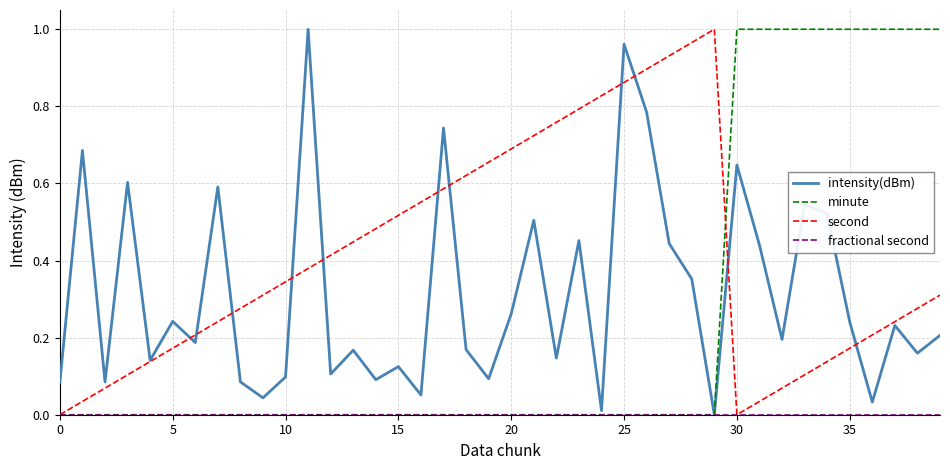

Reading right to left, list all the values displayed in this chart.

intensity(dBm): 0.2	0.2	0.2	0.0	0.2	0.5	0.5	0.2	0.4	0.6	0.0	0.4	0.4	0.8	1.0	0.0	0.5	0.1	0.5	0.3	0.1	0.2	0.7	0.1	0.1	0.1	0.2	0.1	1.0	0.1	0.0	0.1	0.6	0.2	0.2	0.1	0.6	0.1	0.7	0.1
minute: 1.0	1.0	1.0	1.0	1.0	1.0	1.0	1.0	1.0	1.0	0.0	0.0	0.0	0.0	0.0	0.0	0.0	0.0	0.0	0.0	0.0	0.0	0.0	0.0	0.0	0.0	0.0	0.0	0.0	0.0	0.0	0.0	0.0	0.0	0.0	0.0	0.0	0.0	0.0	0.0
second: 0.3	0.3	0.2	0.2	0.2	0.1	0.1	0.1	0.0	0.0	1.0	1.0	0.9	0.9	0.9	0.8	0.8	0.8	0.7	0.7	0.7	0.6	0.6	0.6	0.5	0.5	0.4	0.4	0.4	0.3	0.3	0.3	0.2	0.2	0.2	0.1	0.1	0.1	0.0	0.0
fractional second: 0.0	0.0	0.0	0.0	0.0	0.0	0.0	0.0	0.0	0.0	0.0	0.0	0.0	0.0	0.0	0.0	0.0	0.0	0.0	0.0	0.0	0.0	0.0	0.0	0.0	0.0	0.0	0.0	0.0	0.0	0.0	0.0	0.0	0.0	0.0	0.0	0.0	0.0	0.0	0.0